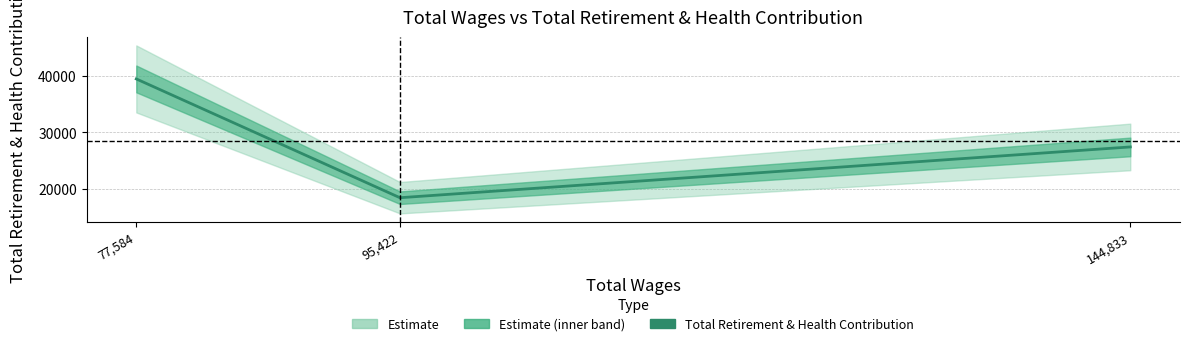

Which has a higher value, 144,833 or 77,584?

77,584